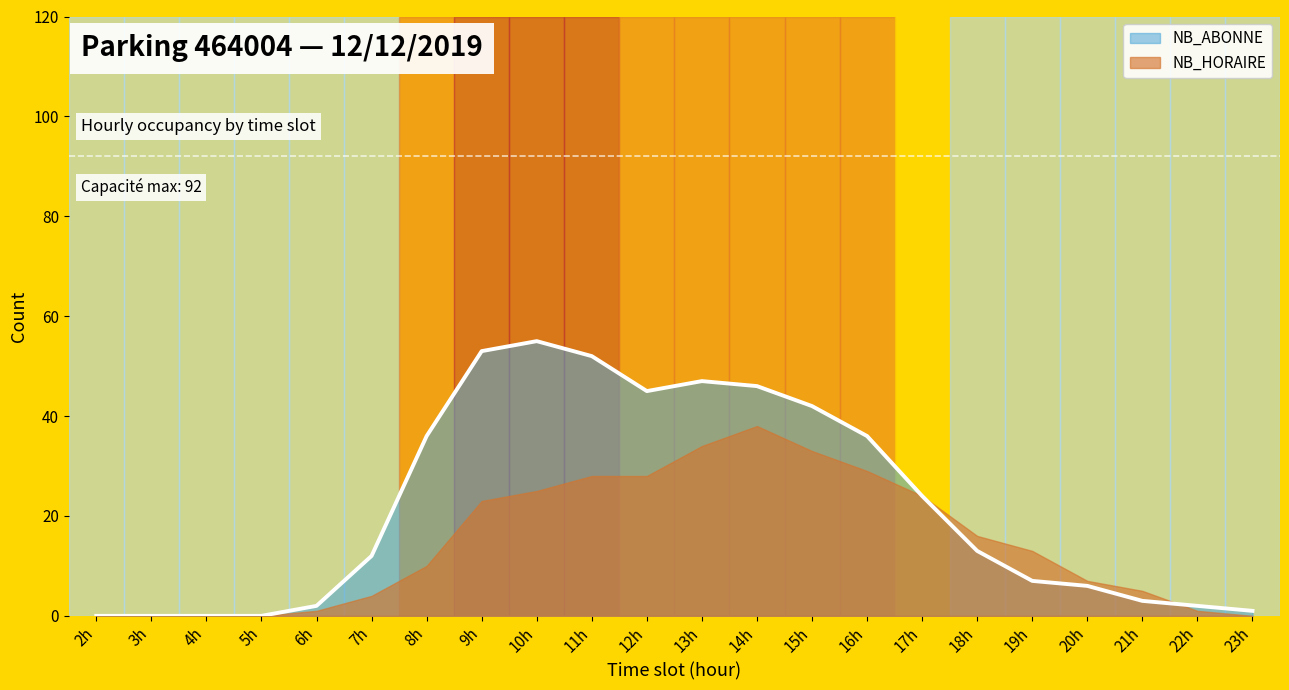

Reading left to right, transcribe all the data shown in this chart.

0	0	0	0	2	12	36	53	55	52	45	47	46	42	36	24	13	7	6	3	2	1